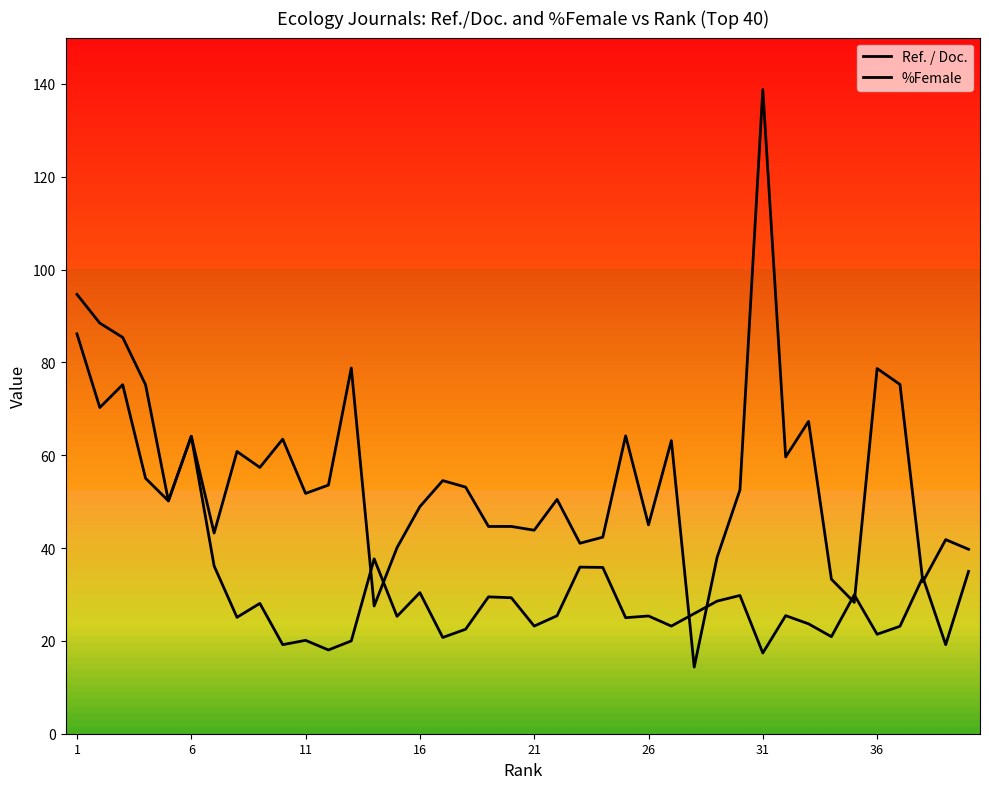

How many lines are shown in the chart?

2